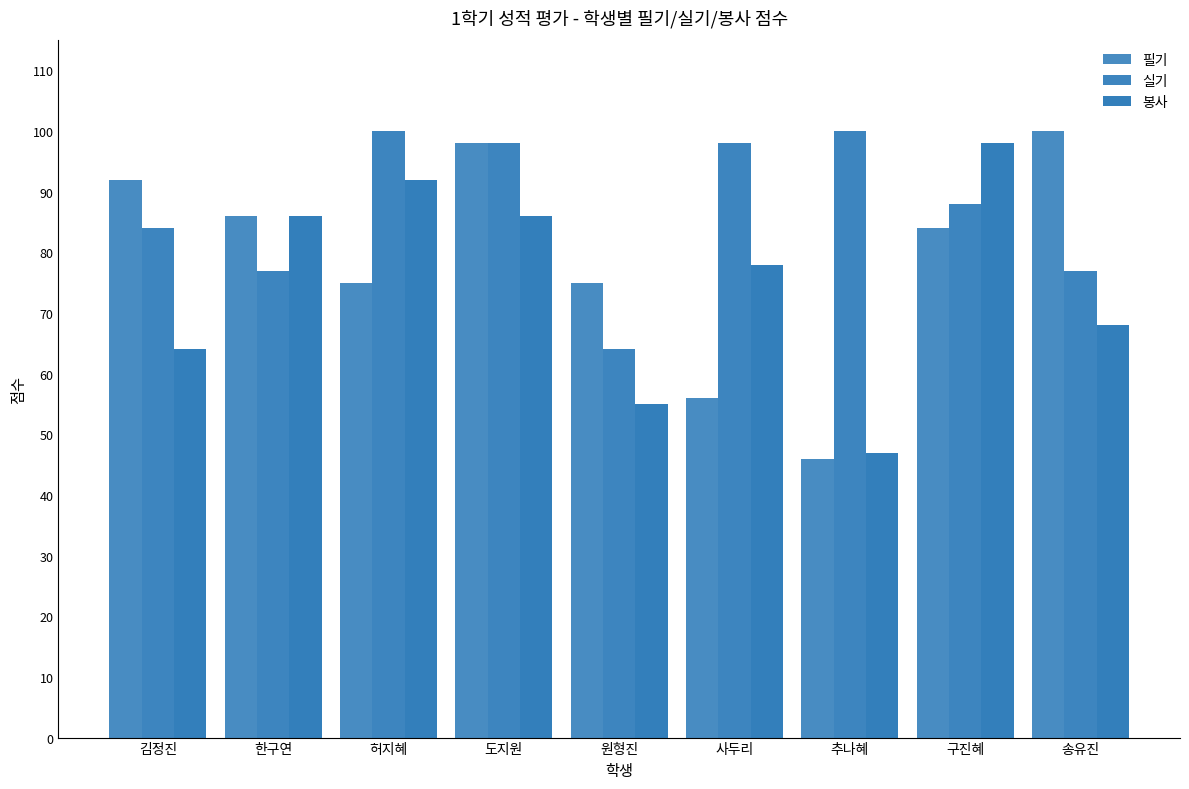

Does the chart contain any negative values?

No